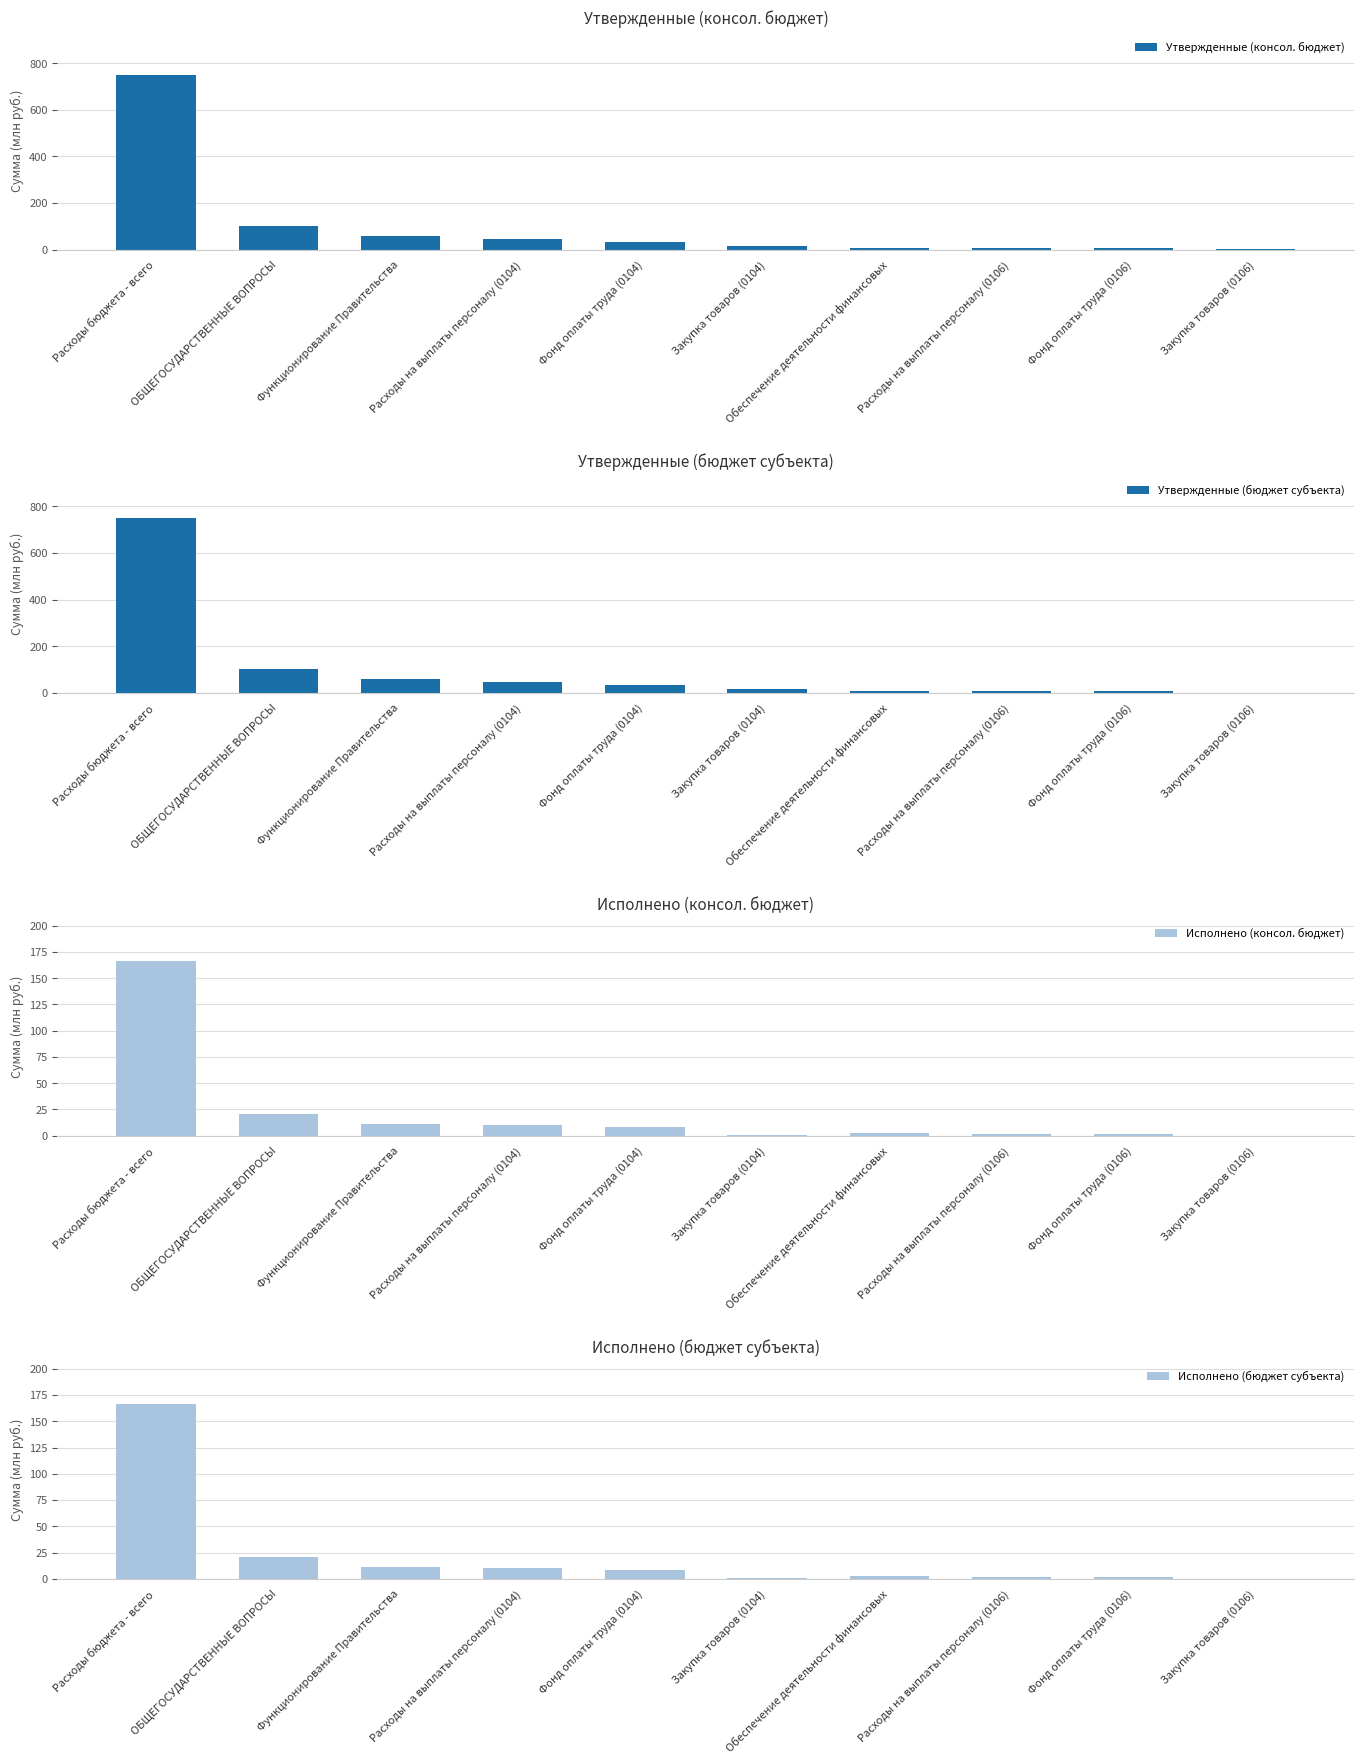

List the series in order of their peak value, lowest first.

Исполнено (консол. бюджет), Исполнено (бюджет субъекта), Утвержденные (консол. бюджет), Утвержденные (бюджет субъекта)